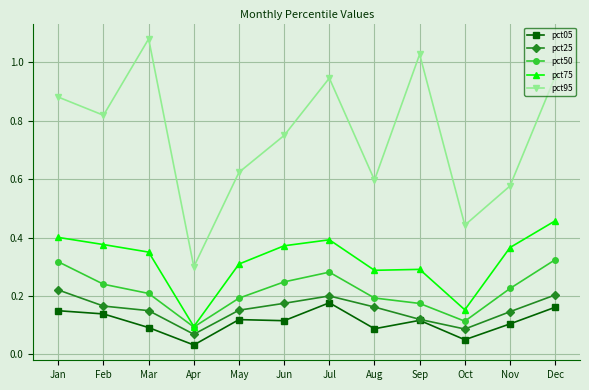

Count the pct05 values in the range 0 to 1.

12